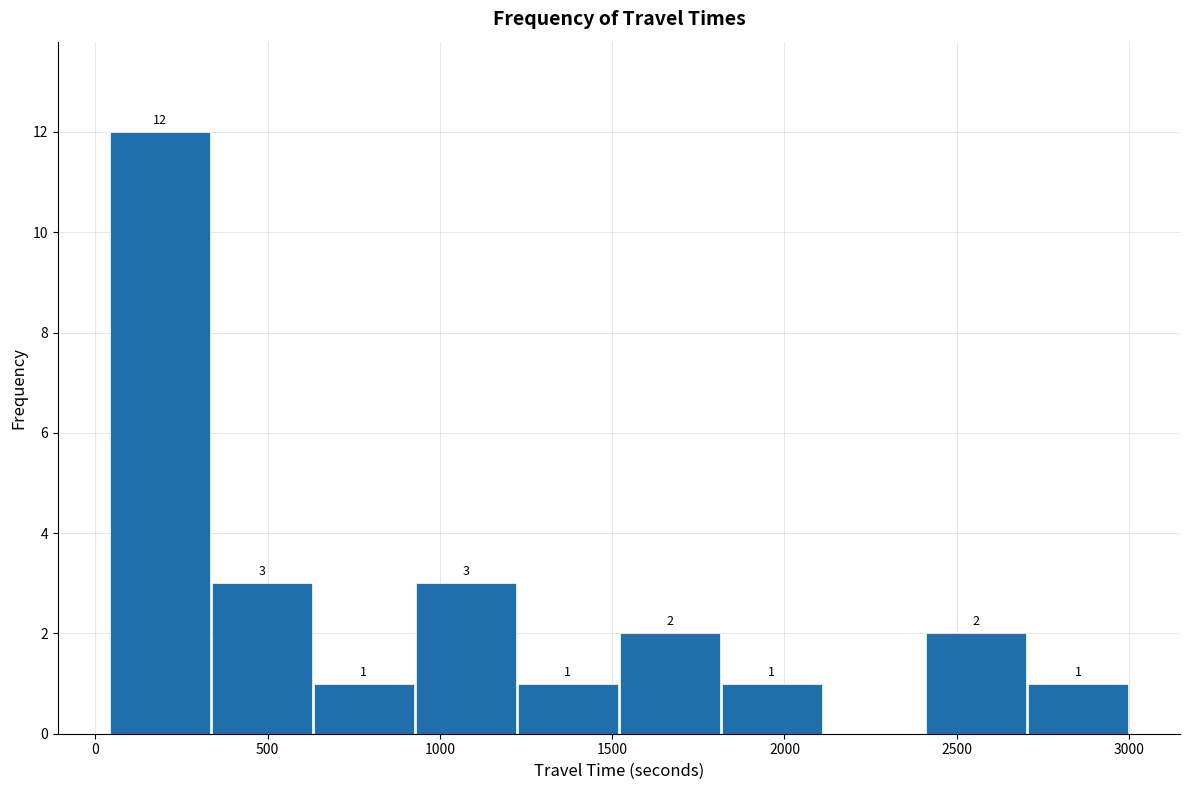

Over which range of the x-axis is the bar tallest?

50 to 350